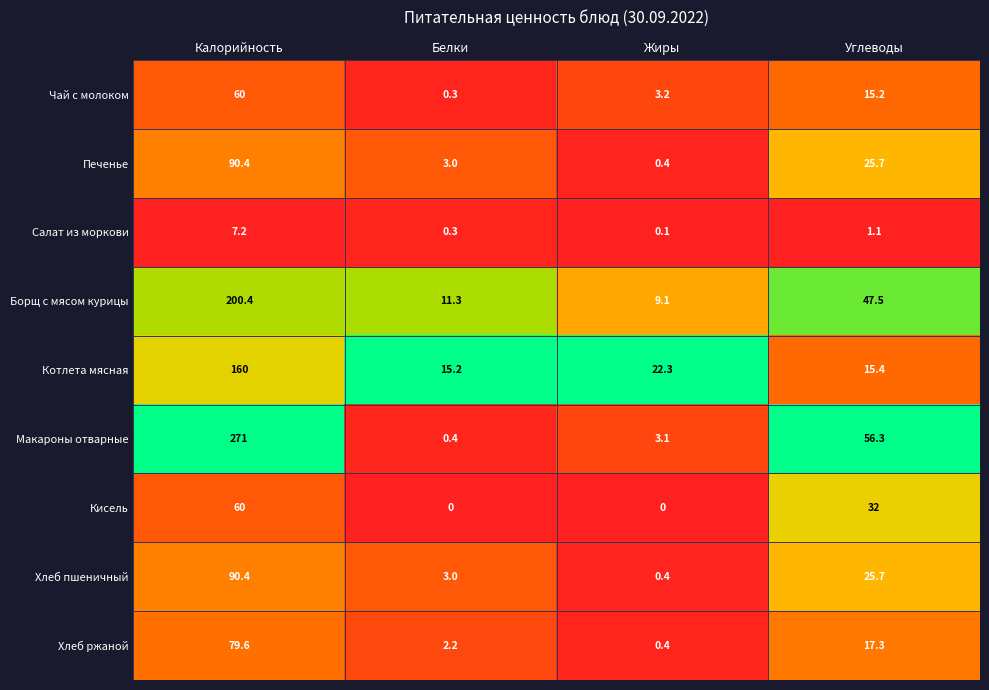

True or false: Салат из моркови has a value of 0.3 at Углеводы.

False